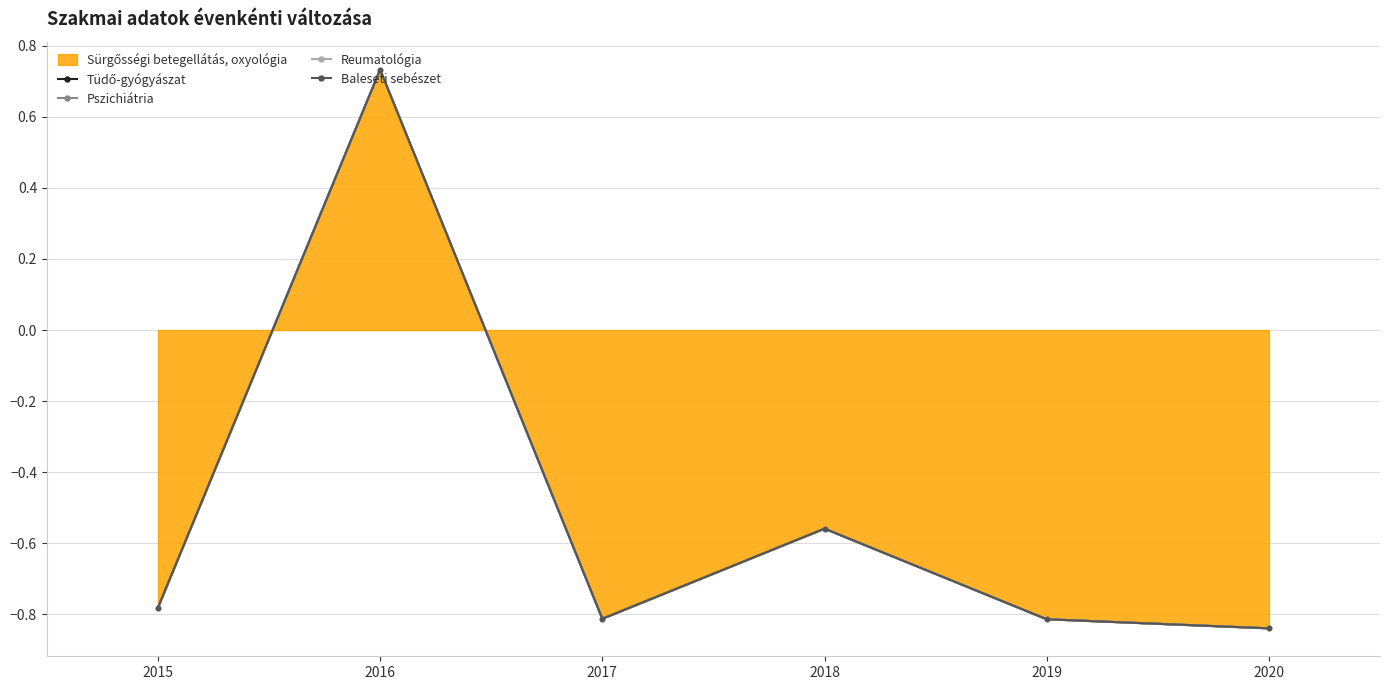

What is the maximum value for Pszichiátria?

0.7